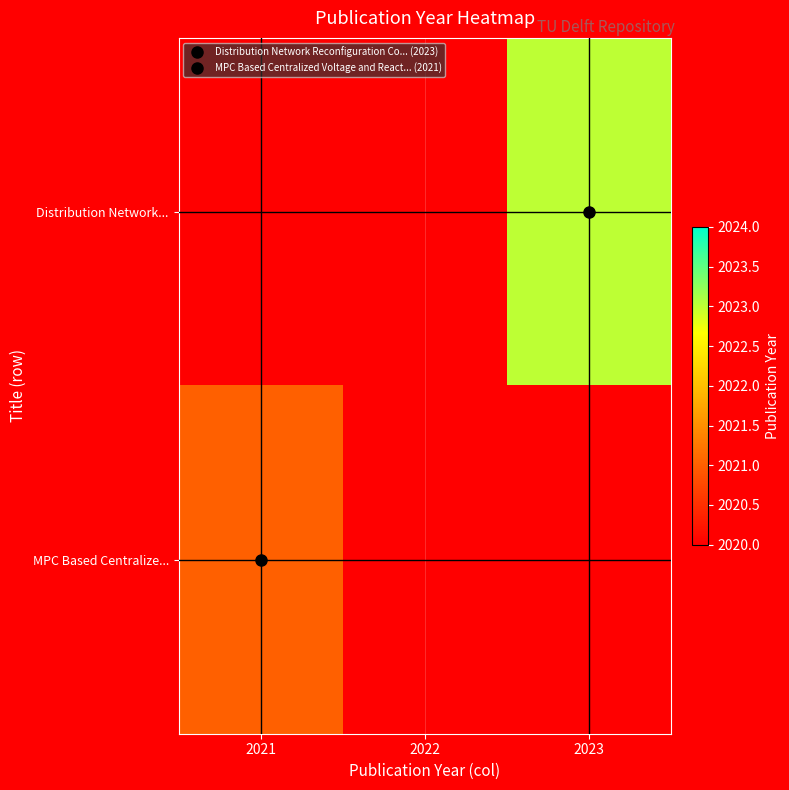

List the series in order of their overall mean, highest first.

Distribution Network..., MPC Based Centralize...